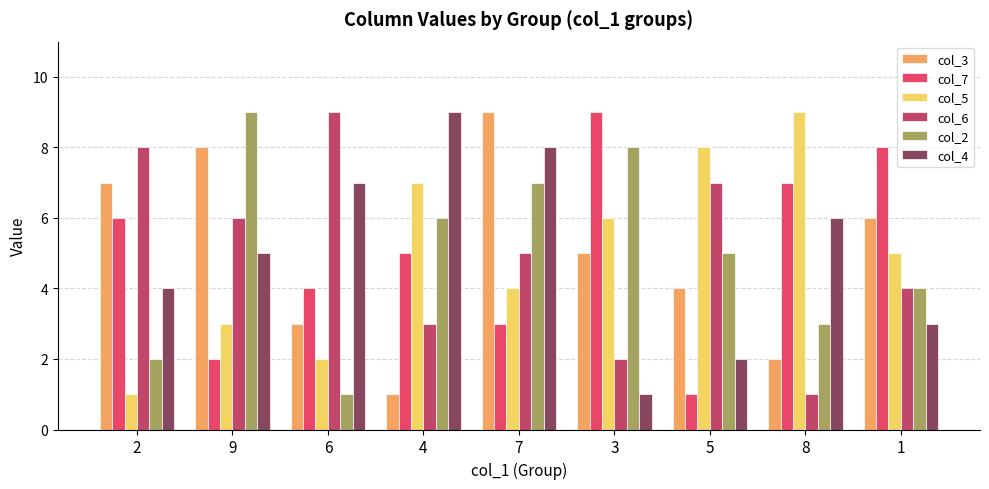

What is the sum of the col_2 values at 2 and 1?

6